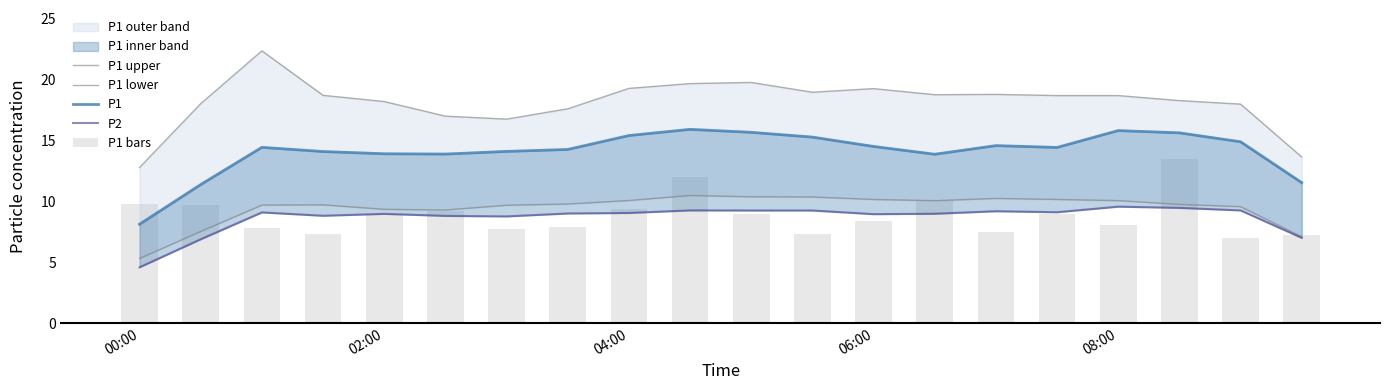

Which series has the widest spread of values?

P1 upper